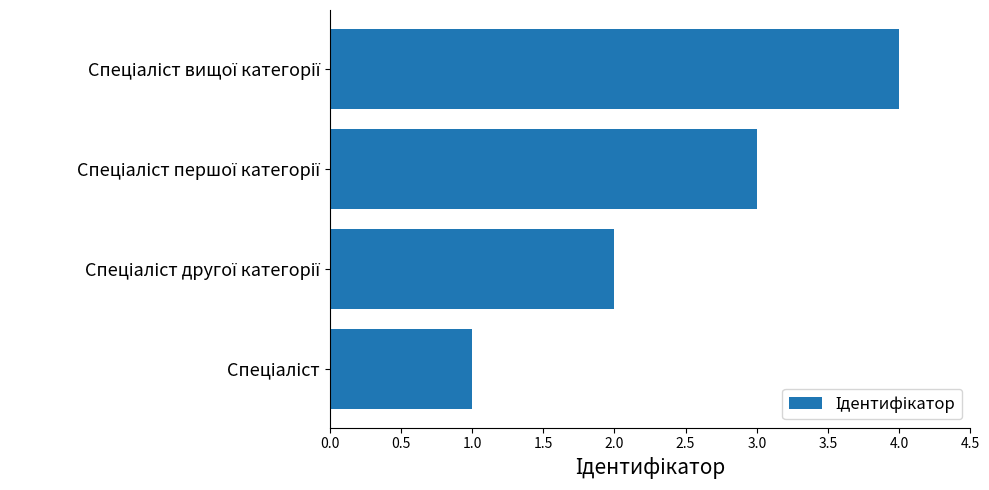

What is the maximum value shown in the chart?

4